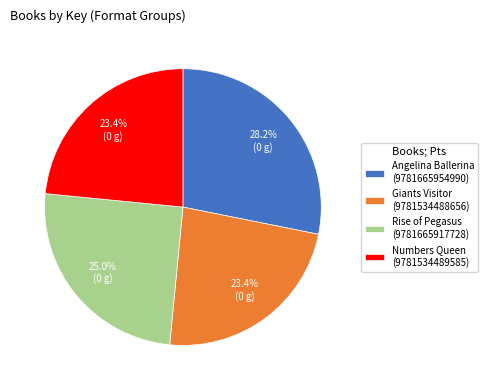

What is the ratio of the value at Angelina Ballerina (9781665954990) to the value at Giants Visitor (9781534488656)?

1.2